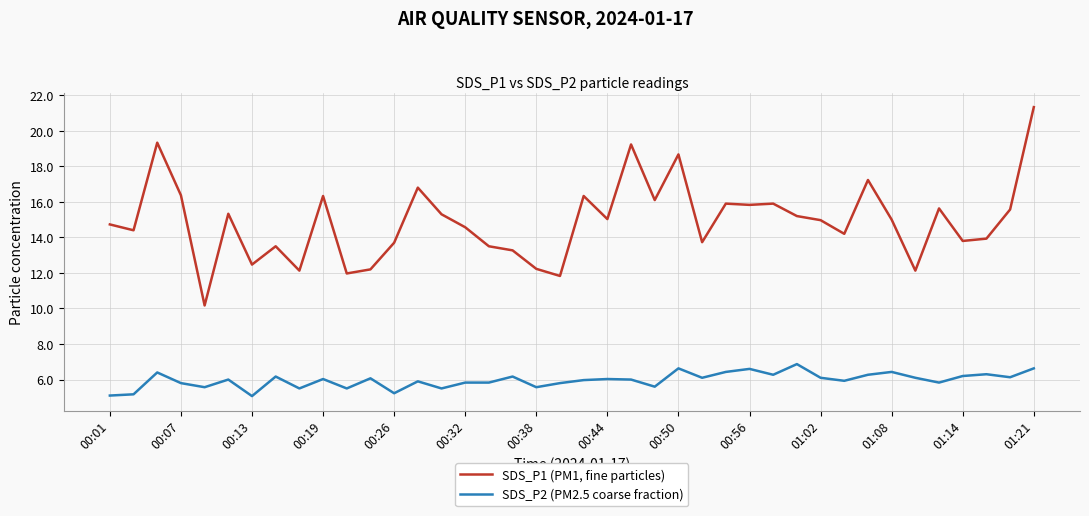

Rank the series by their average value, from highest to lowest.

SDS_P1 (PM1, fine particles), SDS_P2 (PM2.5 coarse fraction)